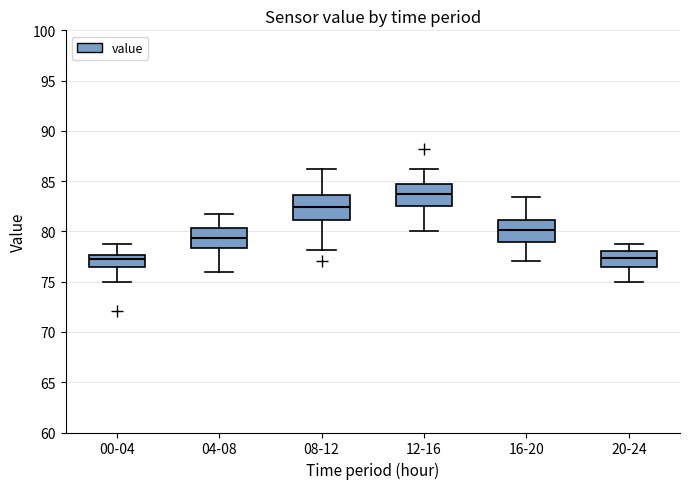

Reading left to right, transcribe this box plot: for each box, give where its median line is, the range the box spans, and where its two whiskers end, as read against the y-axis. The values are not printed on the chart, so give them approximately, as read against the axis.

00-04: median 77.5 (just below the box's upper edge), box 76.5 to 77.5, whiskers 75.0 to 79.0
04-08: median 79.5, box 78.5 to 80.5, whiskers 76.0 to 82.0
08-12: median 82.5, box 81.0 to 83.5, whiskers 78.0 to 86.0
12-16: median 83.5, box 82.5 to 84.5, whiskers 80.0 to 86.0
16-20: median 80.0, box 79.0 to 81.0, whiskers 77.0 to 83.5
20-24: median 77.5, box 76.5 to 78.0, whiskers 75.0 to 79.0